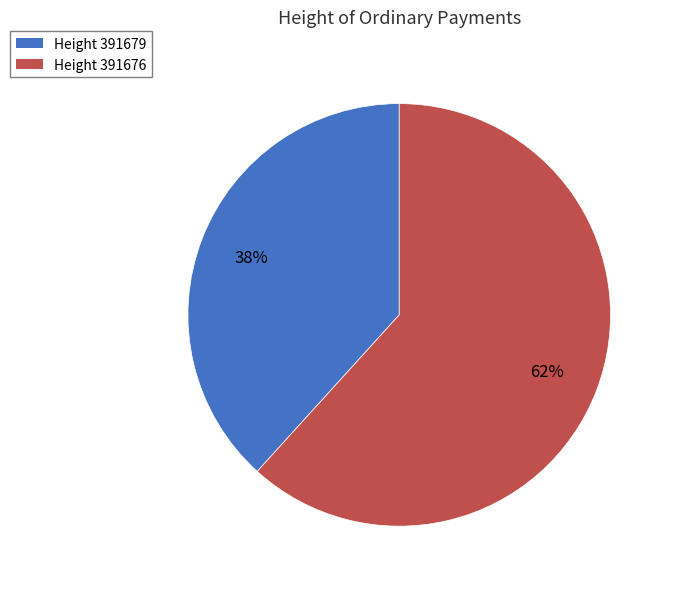

Is the sum of Height 391679 and Height 391676 greater than half?

Yes